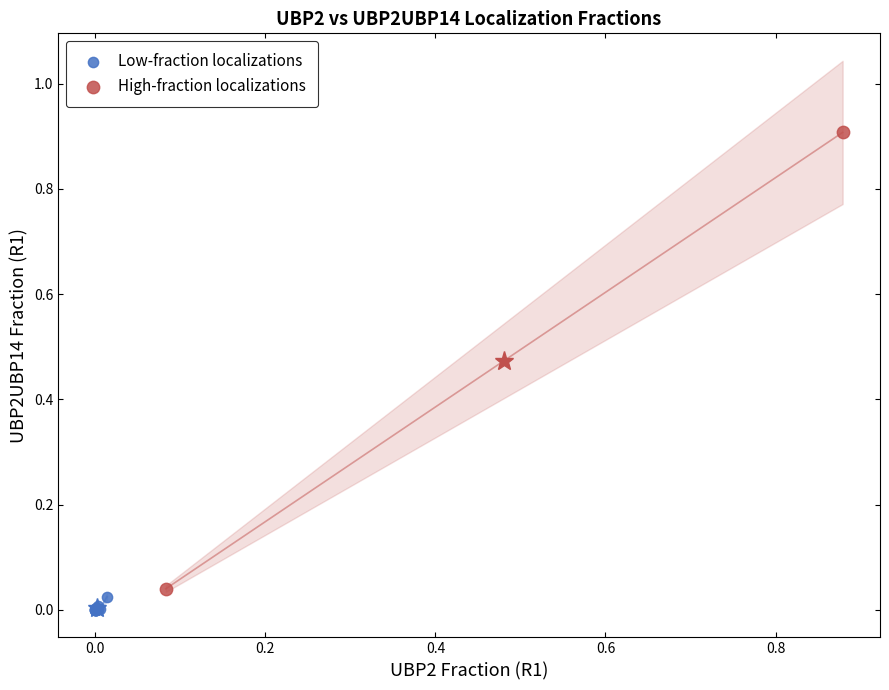

Which series has the largest Y range (max minus min)?

High-fraction localizations